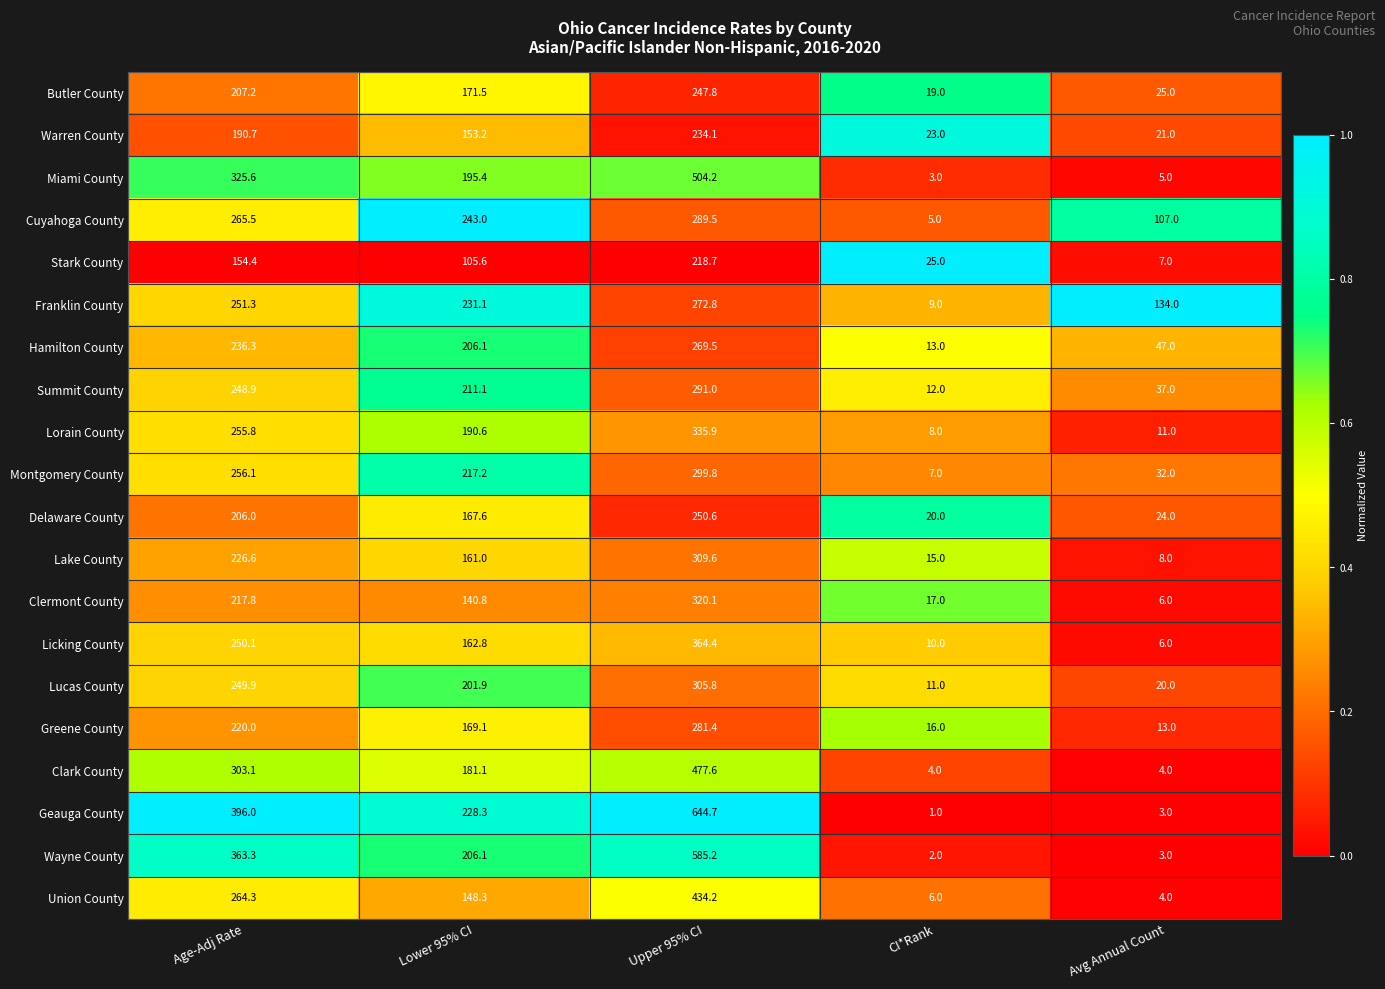

What is the difference between the maximum and minimum values in the Butler County series?

228.8